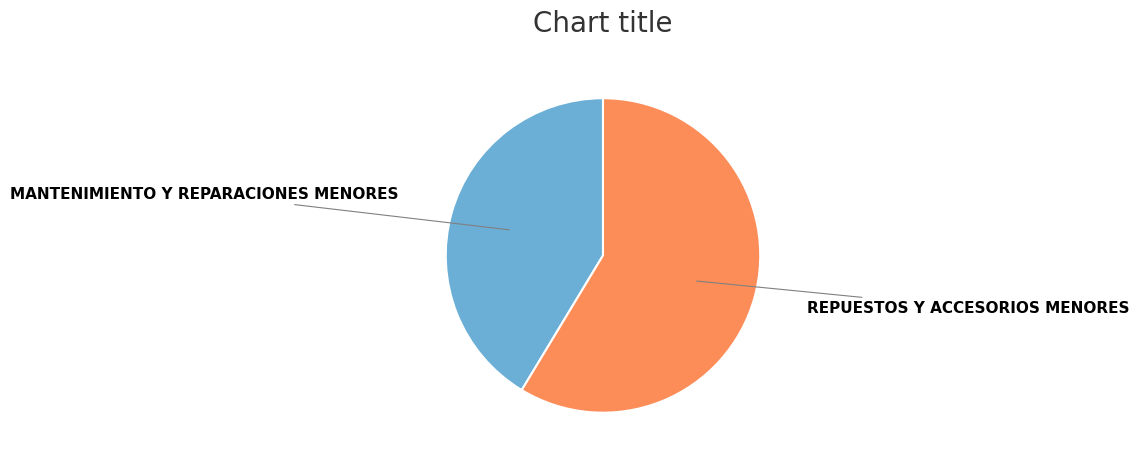

Is there a majority slice in this chart?

Yes